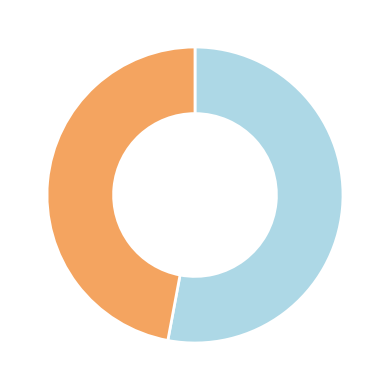

Is there any slice that represents more than half of the pie?

Yes